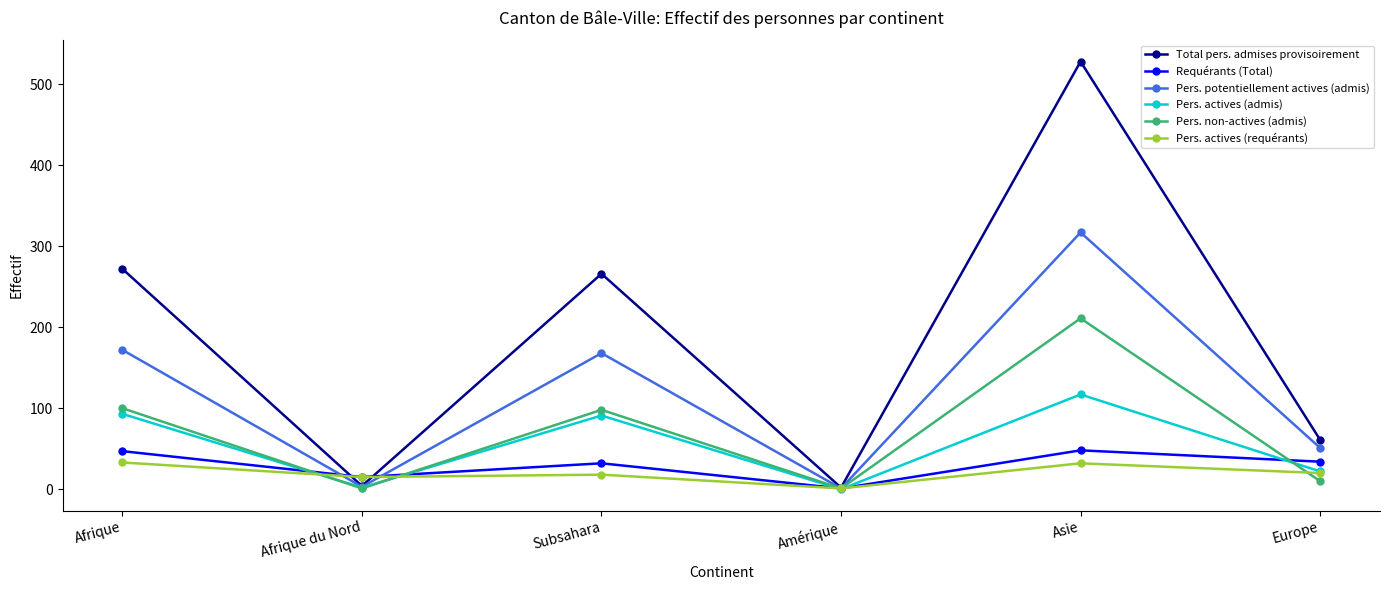

What are all the series names shown in the legend?

Total pers. admises provisoirement, Requérants (Total), Pers. potentiellement actives (admis), Pers. actives (admis), Pers. non-actives (admis), Pers. actives (requérants)